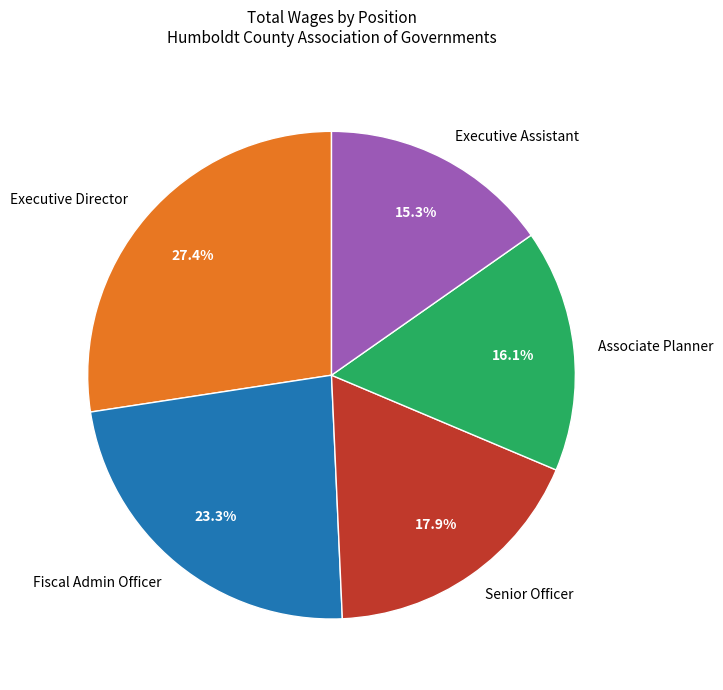

What percentage is the Associate Planner slice, to the nearest percent?

16%